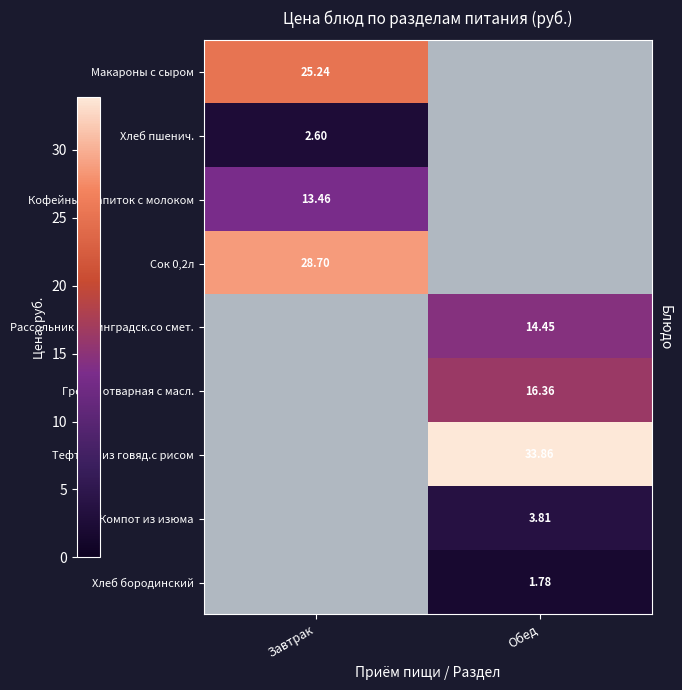

At which label does Рассольник ленинградск.со смет. reach its minimum?

Завтрак